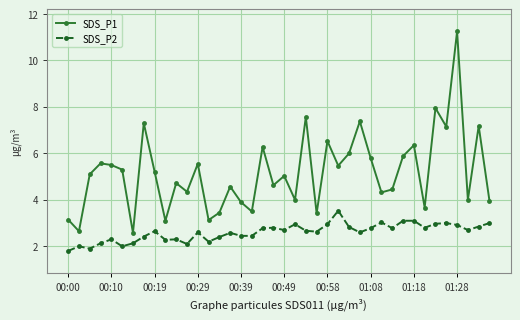

How many lines are shown in the chart?

2